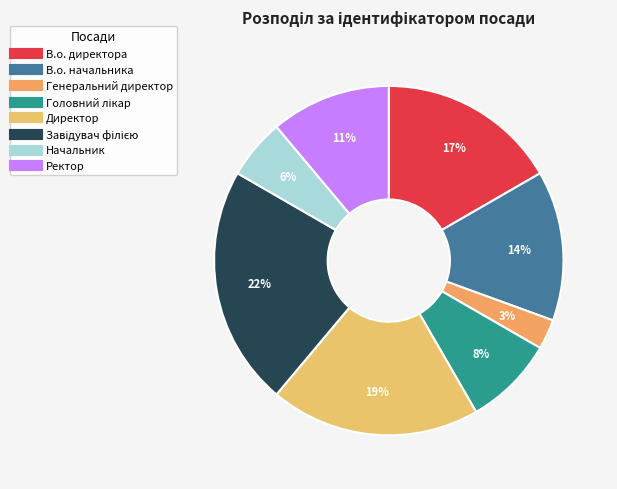

The Генеральний директор slice represents 9% of the pie. True or false?

False